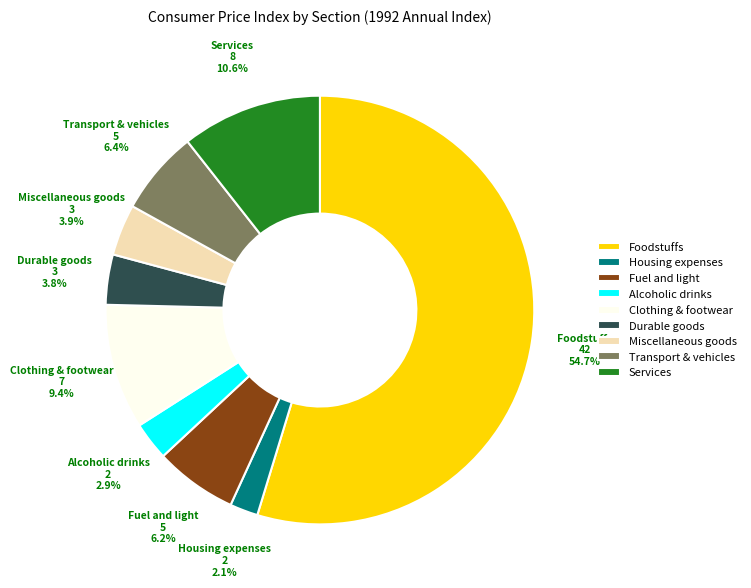

To the nearest percent, what is the combined percentage of Clothing & footwear and Housing expenses?

12%